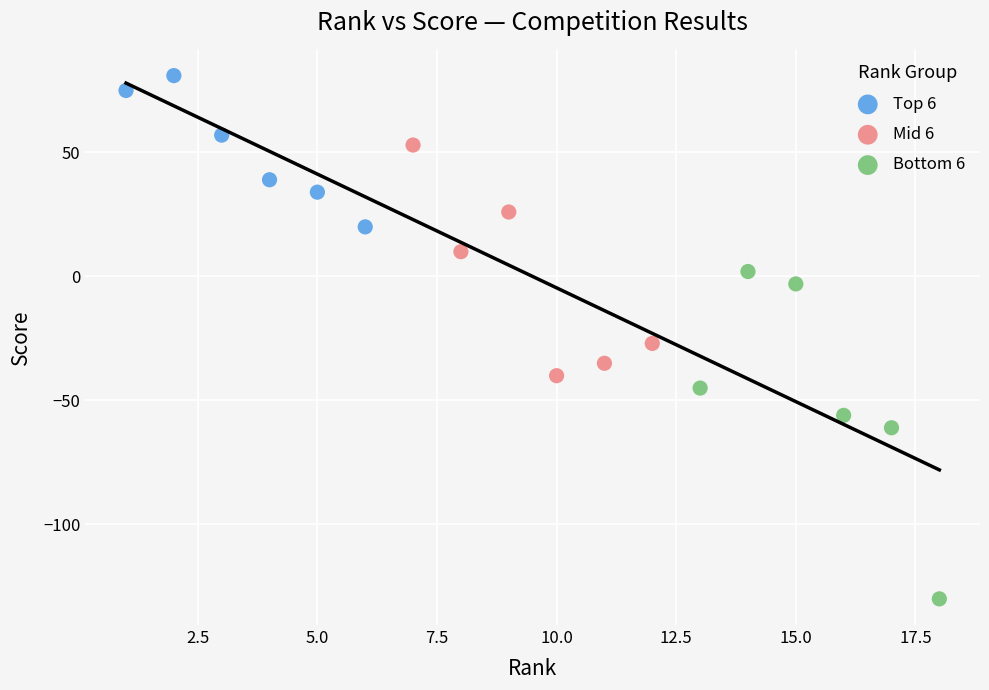

Which series contains the highest Y value?

Top 6